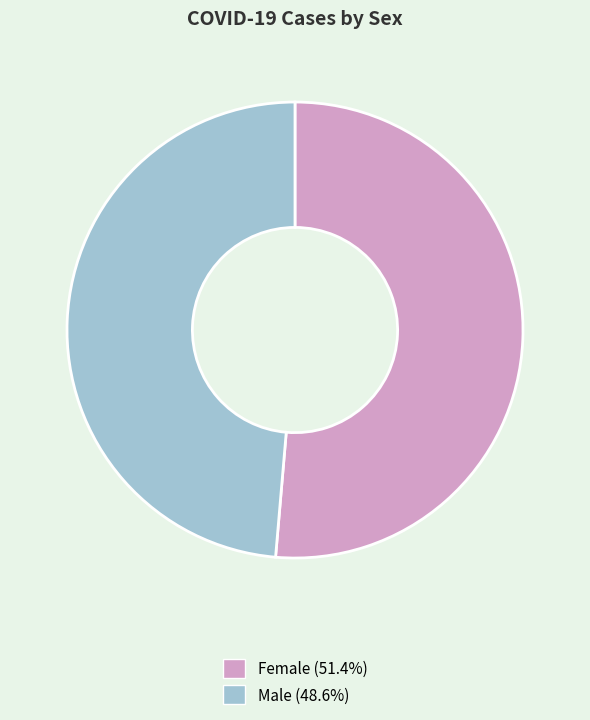

Between Male and Female, which is larger?

Female